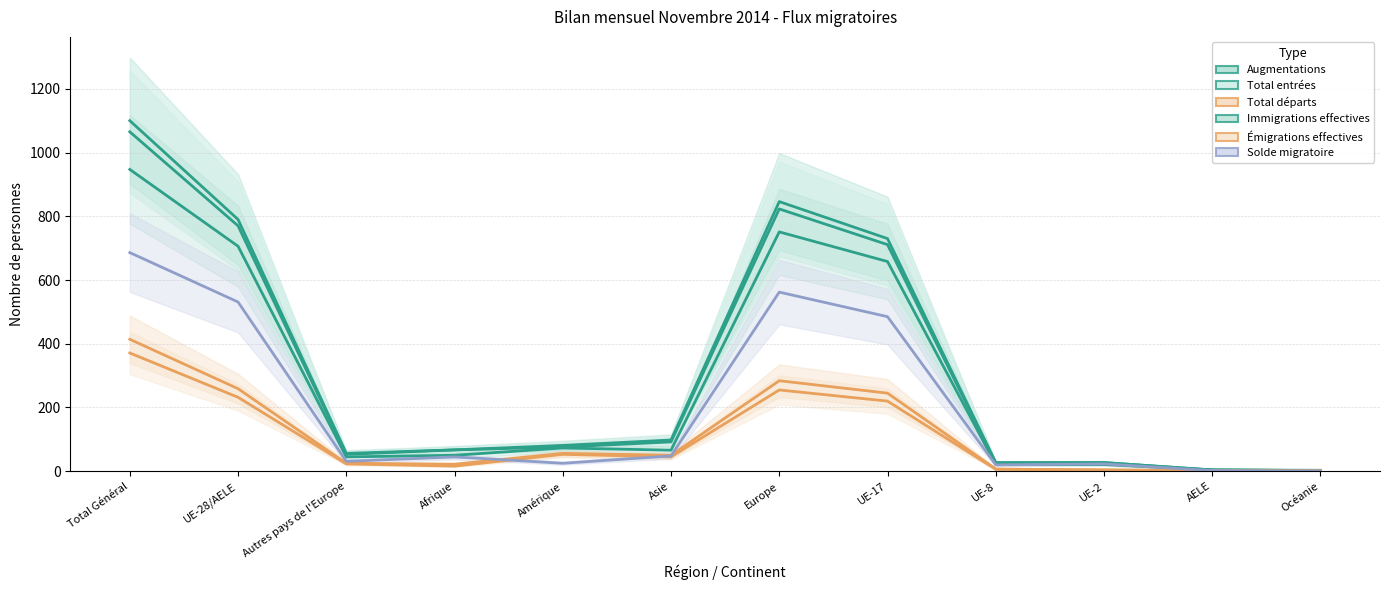

Does the chart display data point markers on the line(s)?

No